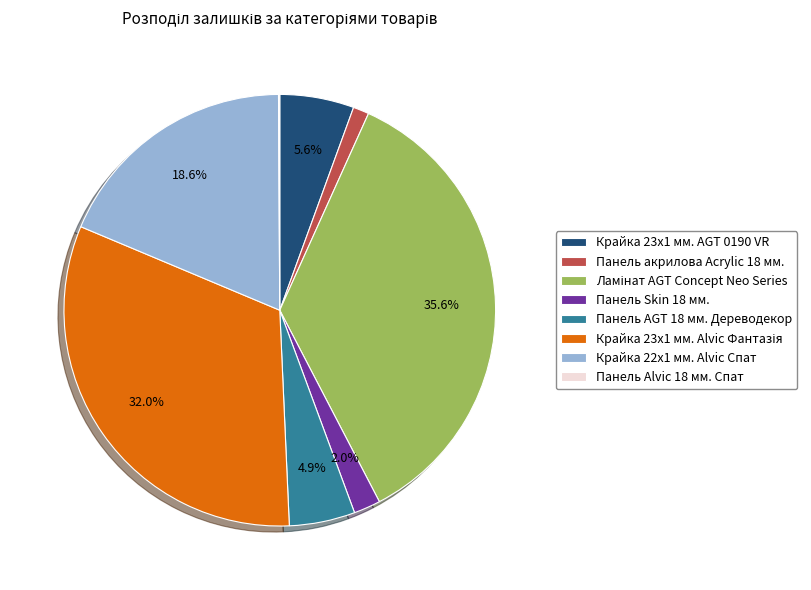

What percentage is NOT represented by Крайка 23x1 мм. AGT 0190 VR?

94.4%